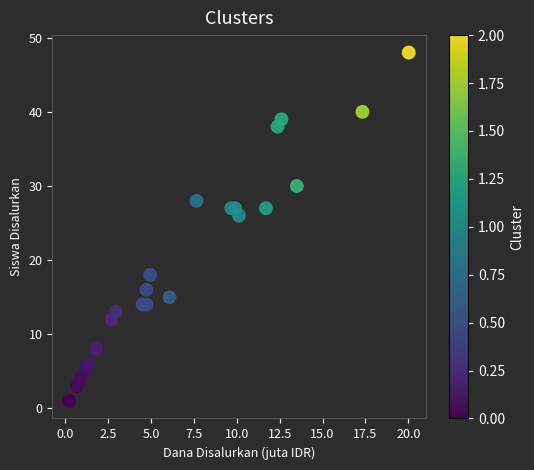

What Y value in the scatter plot is closest to 24?

26